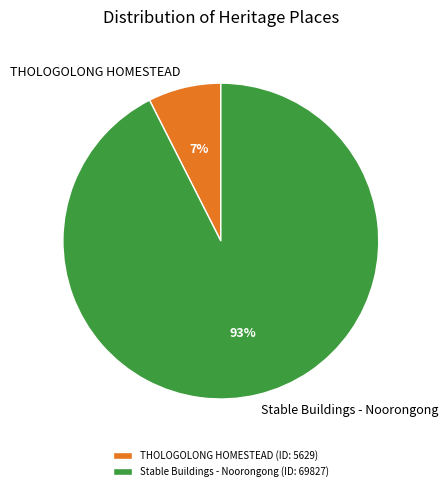

Rank the categories by value from lowest to highest.

THOLOGOLONG HOMESTEAD, Stable Buildings - Noorongong